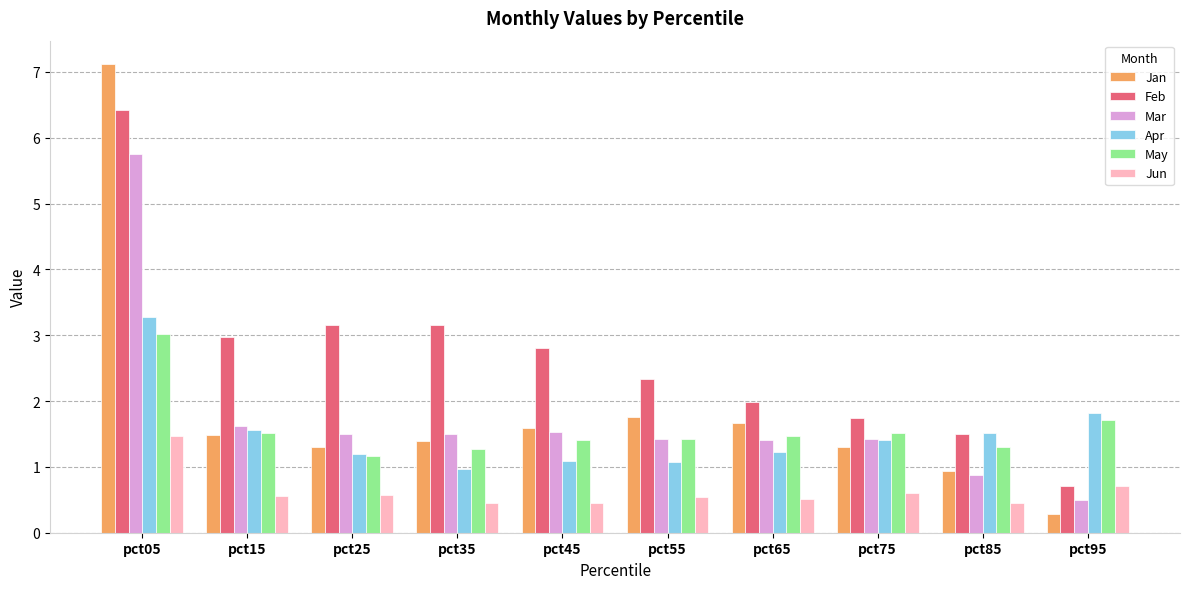

Which category has the lowest value across all series?

pct95